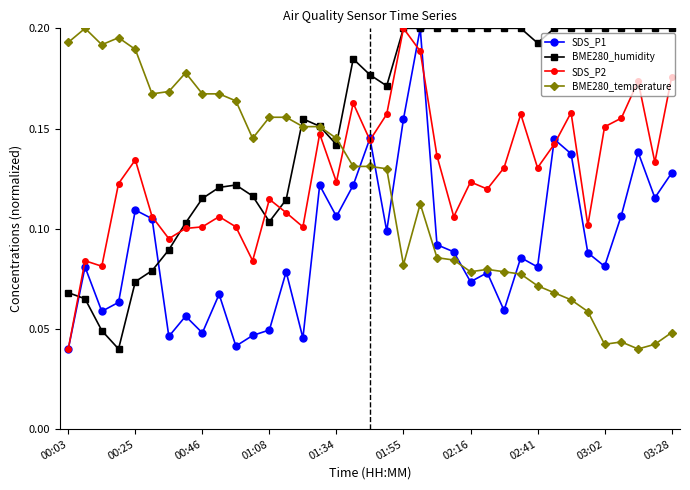

After their last crossing, which series has the higher values: SDS_P1 or SDS_P2?

SDS_P2